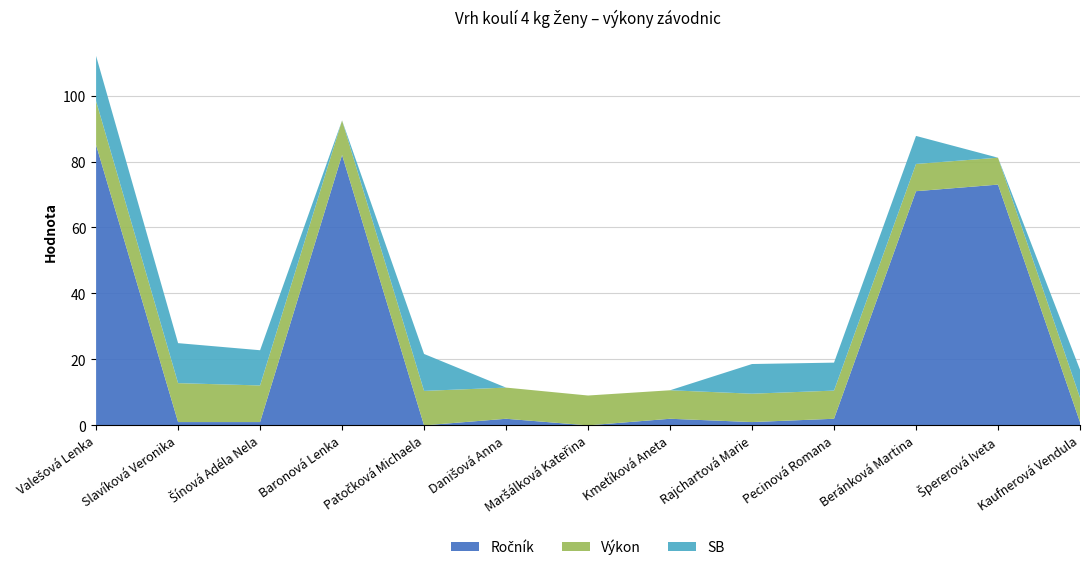

Reading left to right, extract all data points from this chart.

Výkon: Valešová Lenka=13.3	Slavíková Veronika=11.8	Šínová Adéla Nela=11.1	Baronová Lenka=10.5	Patočková Michaela=10.4	Danišová Anna=9.4	Maršálková Kateřina=9.1	Kmetíková Aneta=8.6	Rajchartová Marie=8.6	Pecinová Romana=8.5	Beránková Martina=8.3	Špererová Iveta=8.2	Kaufnerová Vendula=7.4
SB: Valešová Lenka=13.7	Slavíková Veronika=12.1	Šínová Adéla Nela=10.7	Baronová Lenka=0.0	Patočková Michaela=11.2	Danišová Anna=0.0	Maršálková Kateřina=0.0	Kmetíková Aneta=0.0	Rajchartová Marie=9.0	Pecinová Romana=8.5	Beránková Martina=8.5	Špererová Iveta=0.0	Kaufnerová Vendula=8.5
Ročník: Valešová Lenka=85.0	Slavíková Veronika=1.0	Šínová Adéla Nela=1.0	Baronová Lenka=82.0	Patočková Michaela=0.0	Danišová Anna=2.0	Maršálková Kateřina=0.0	Kmetíková Aneta=2.0	Rajchartová Marie=1.0	Pecinová Romana=2.0	Beránková Martina=71.0	Špererová Iveta=73.0	Kaufnerová Vendula=1.0